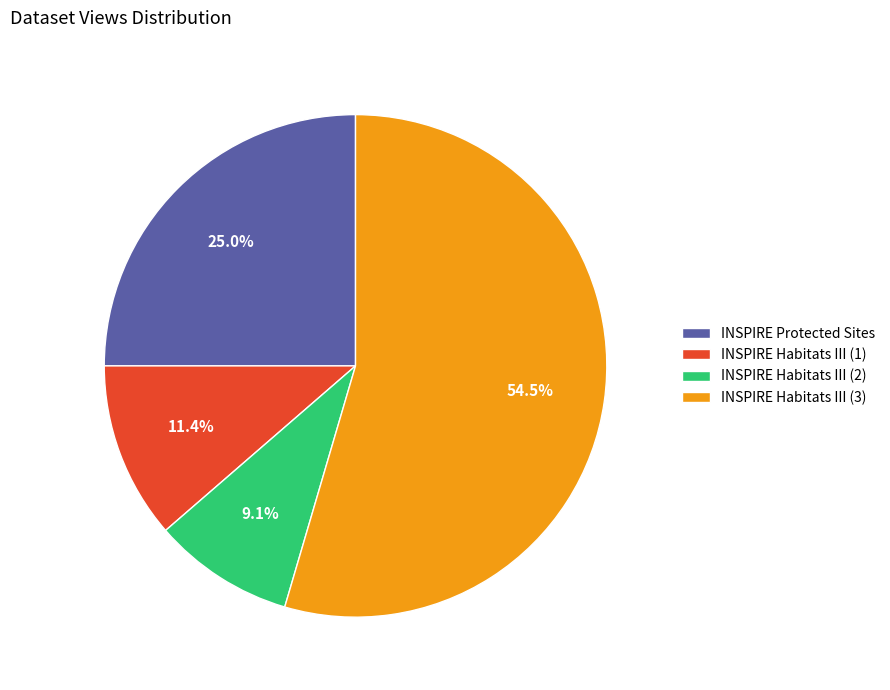

Combined, do INSPIRE Habitats III (1) and INSPIRE Protected Sites account for over 50%?

No